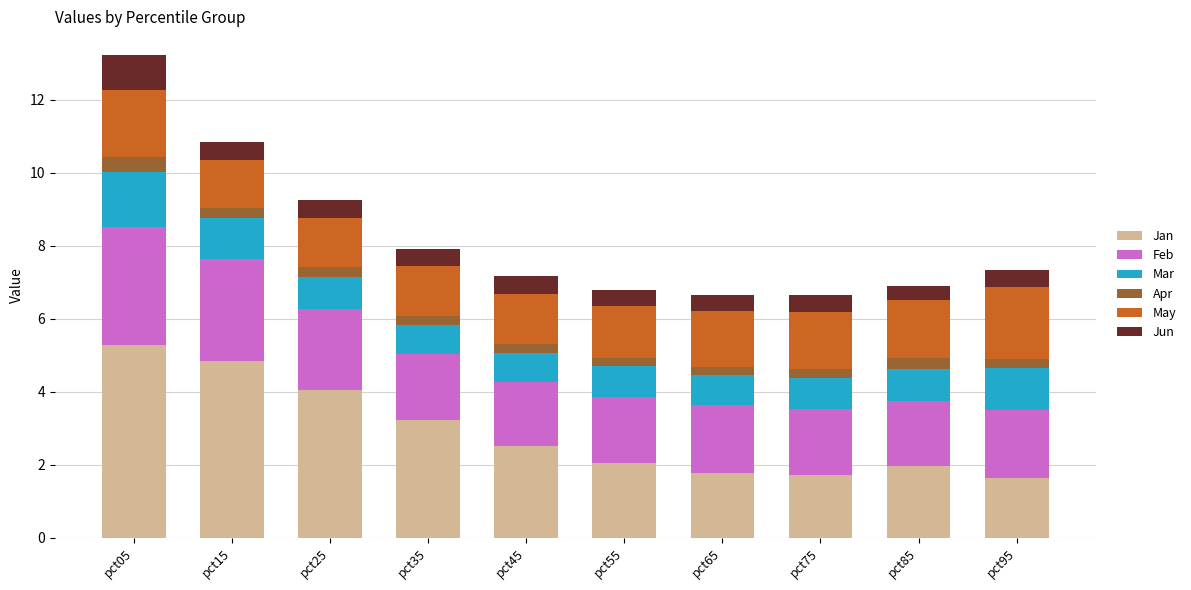

What is the difference between the maximum and minimum values in the Jan series?

3.6